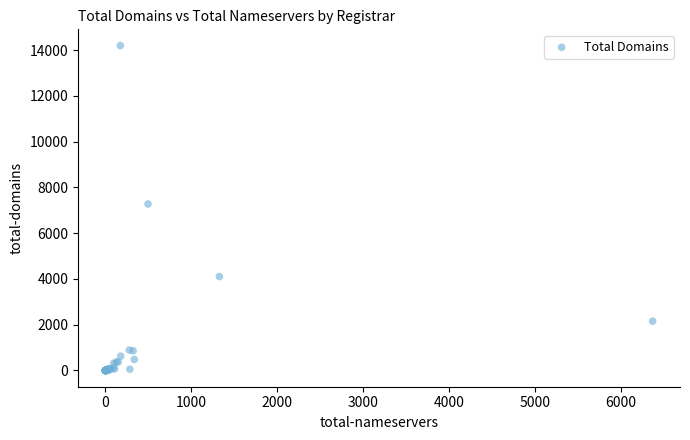

What Y value in the scatter plot is closest to 7097?

7275